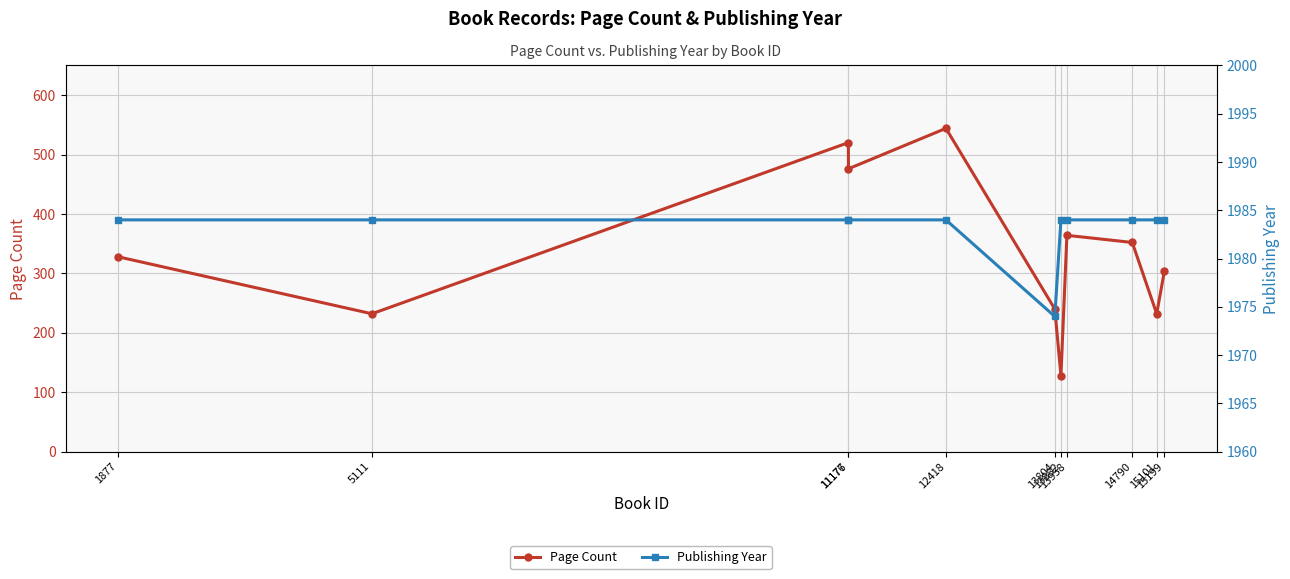

How many lines are shown in the chart?

2